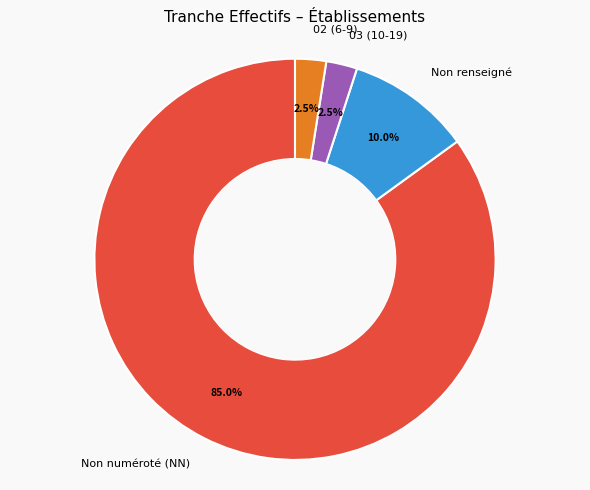

What percentage is NOT represented by Non renseigné?

90.0%